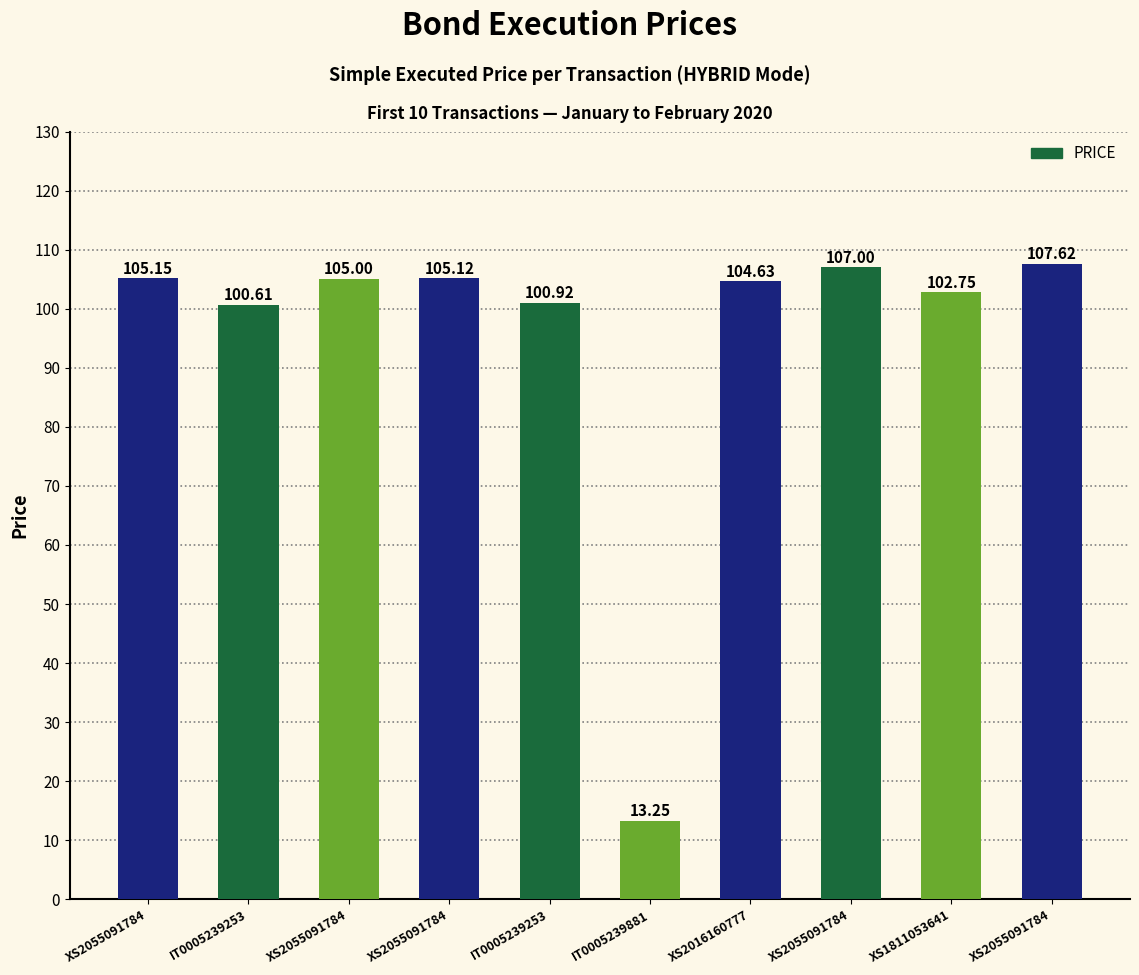

How many data points are less than 105?

5